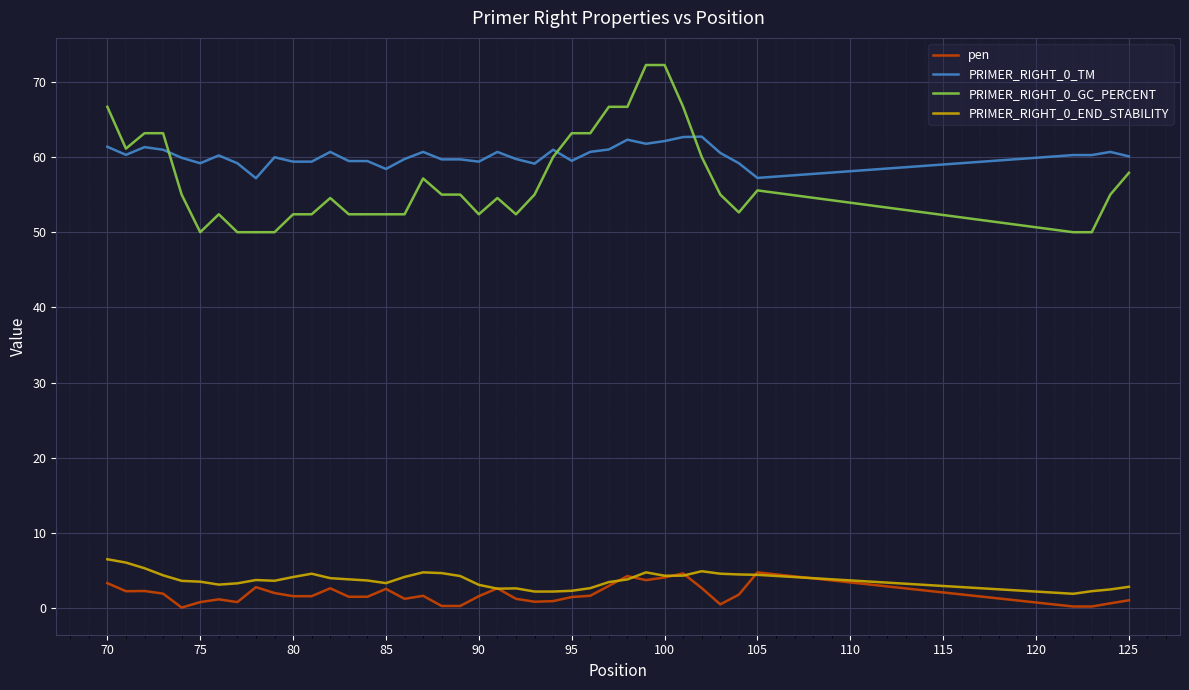

Which series has the largest range (max minus min)?

PRIMER_RIGHT_0_GC_PERCENT